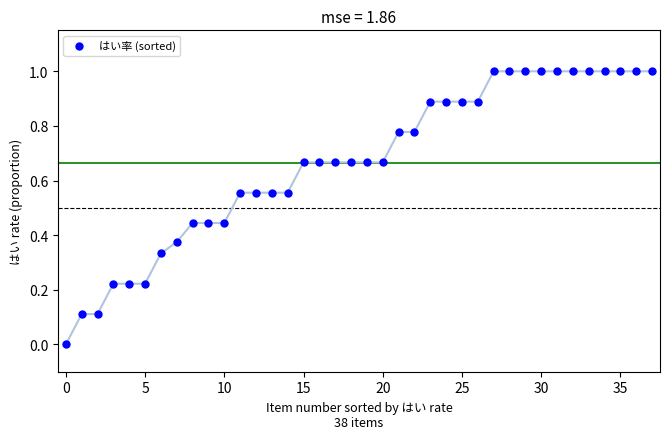

What is the range of Y values (max minus min)?

1.0